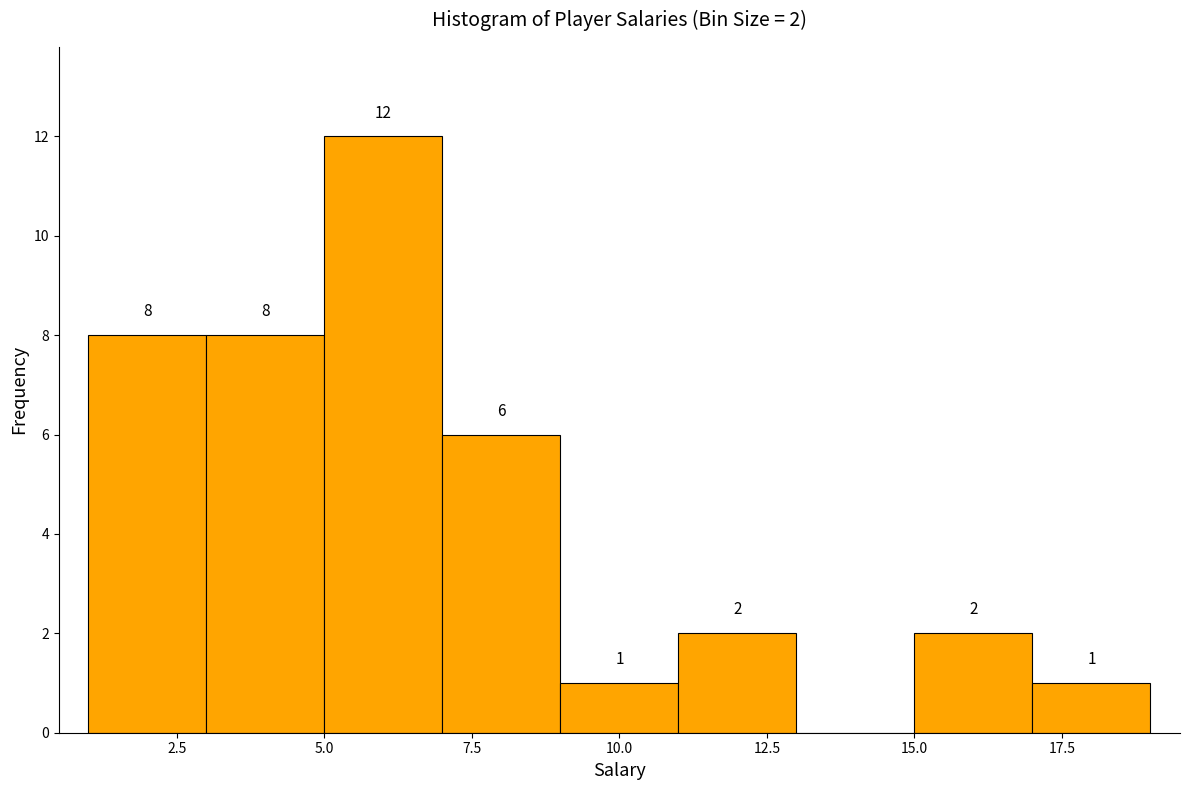

Which range on the x-axis has the tallest bar?

5 to 7